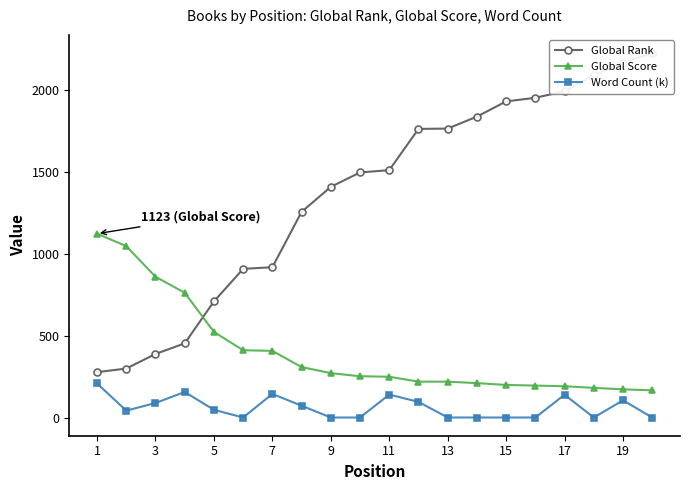

How many data points in Word Count (k) are less than 47?

10